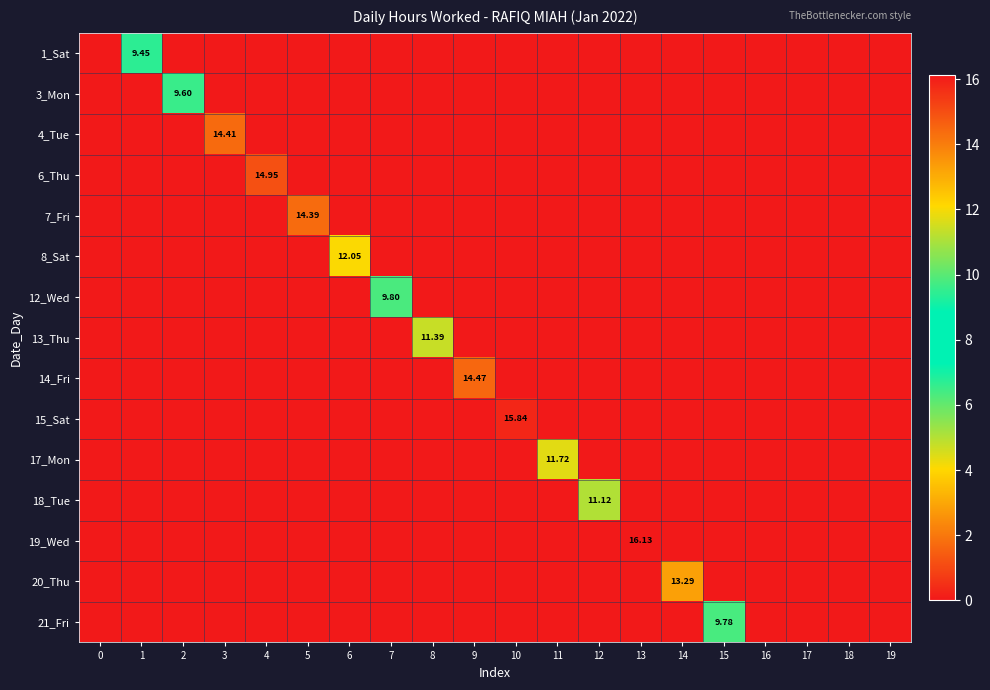

Between 13 and 15, which series saw the biggest shift?

19_Wed